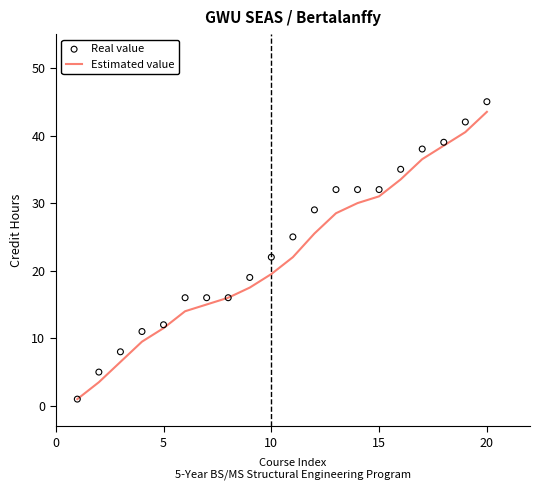

Which category has the highest value in the Estimated value series?

20